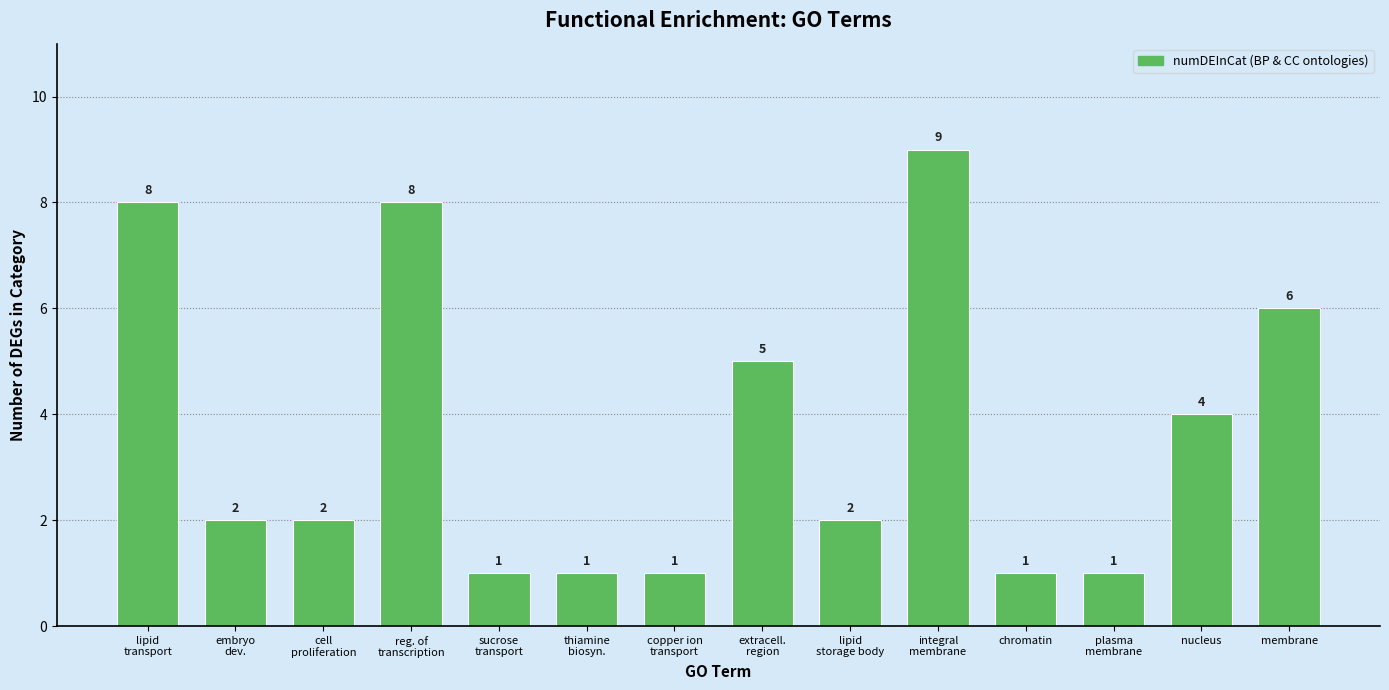

What is the change in value from cell
proliferation to integral
membrane?

+7